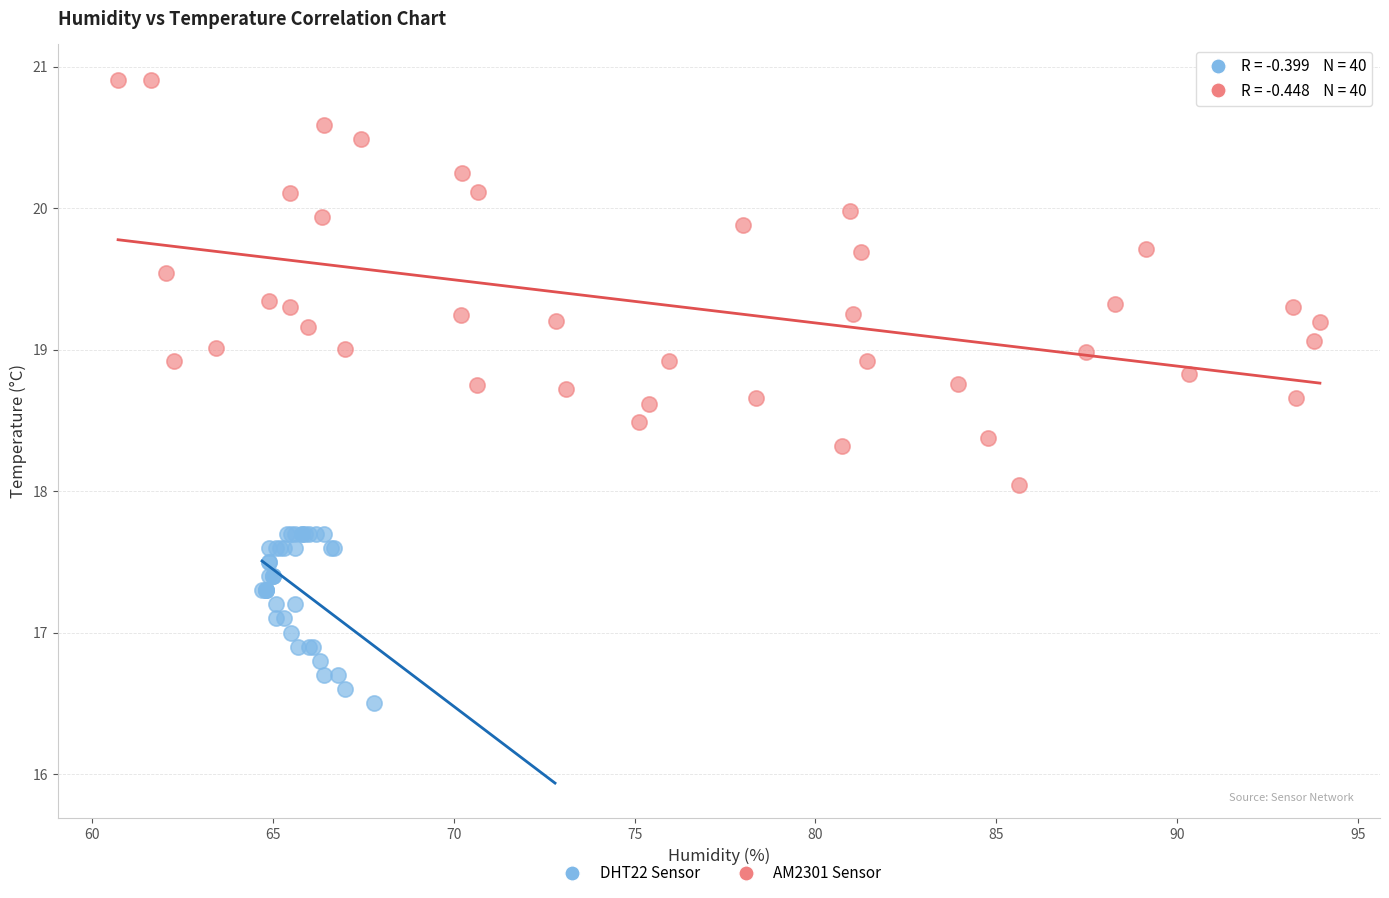

Which series has the largest Y range (max minus min)?

AM2301 Sensor